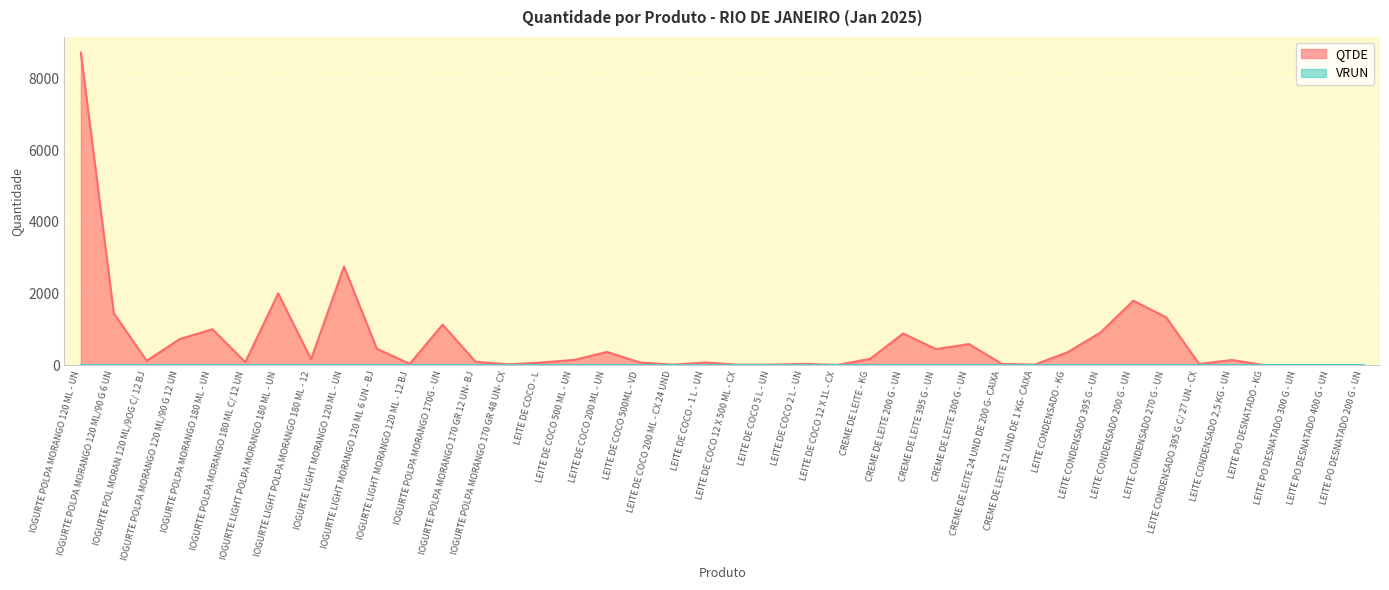

What is the sum of all values?

26364.8